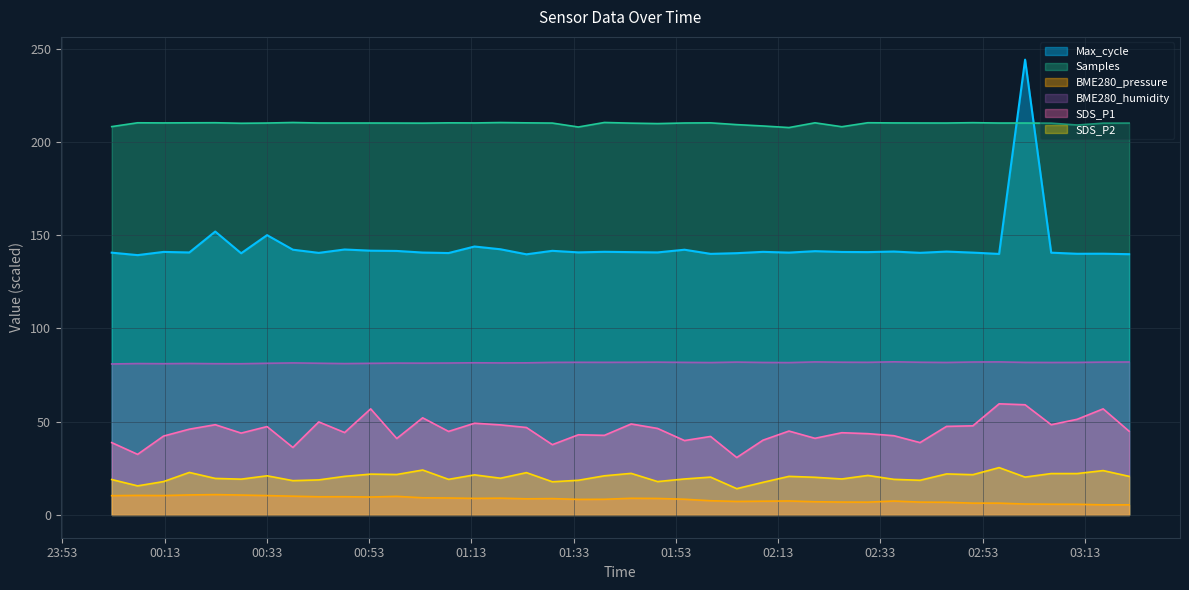

Rank the series by their maximum value, from lowest to highest.

BME280_pressure, SDS_P2, SDS_P1, BME280_humidity, Samples, Max_cycle